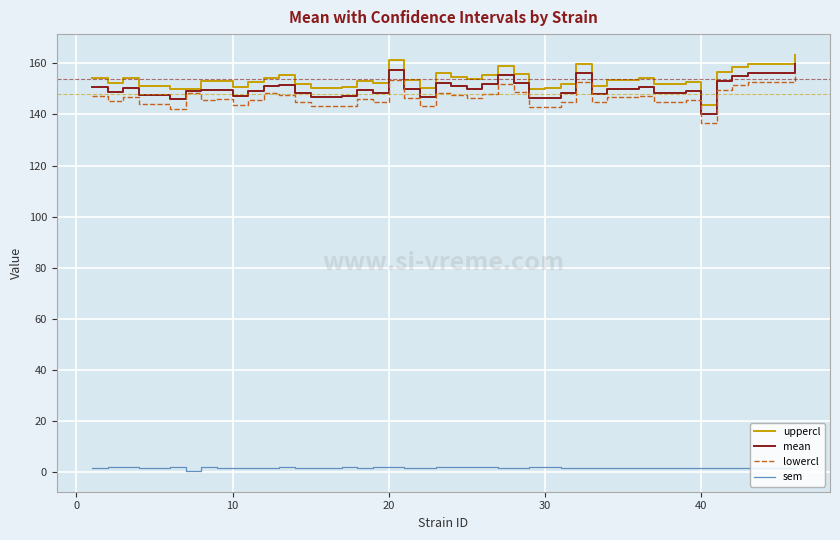

What is the maximum value shown in the chart?

163.3